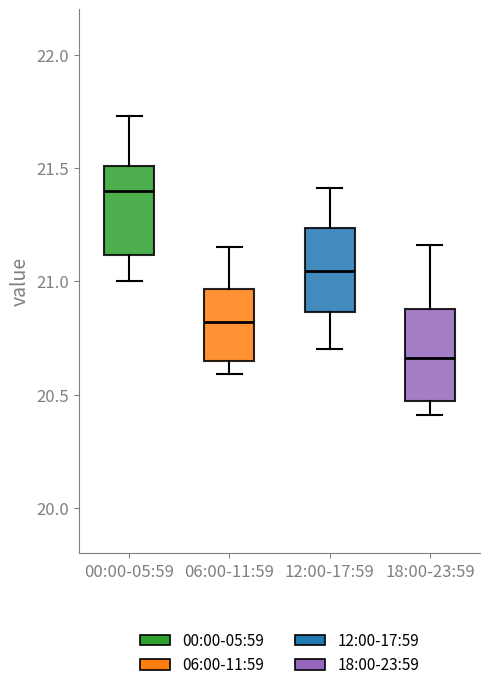

Reading left to right, transcribe this box plot: for each box, give where its median line is, the range the box spans, and where its two whiskers end, as read against the y-axis. The values are not printed on the chart, so give them approximately, as read against the axis.

00:00-05:59: median 21.40, box 21.10 to 21.50, whiskers 21.00 to 21.75
06:00-11:59: median 20.80, box 20.65 to 20.95, whiskers 20.60 to 21.15
12:00-17:59: median 21.05, box 20.85 to 21.25, whiskers 20.70 to 21.40
18:00-23:59: median 20.65, box 20.45 to 20.90, whiskers 20.40 to 21.15